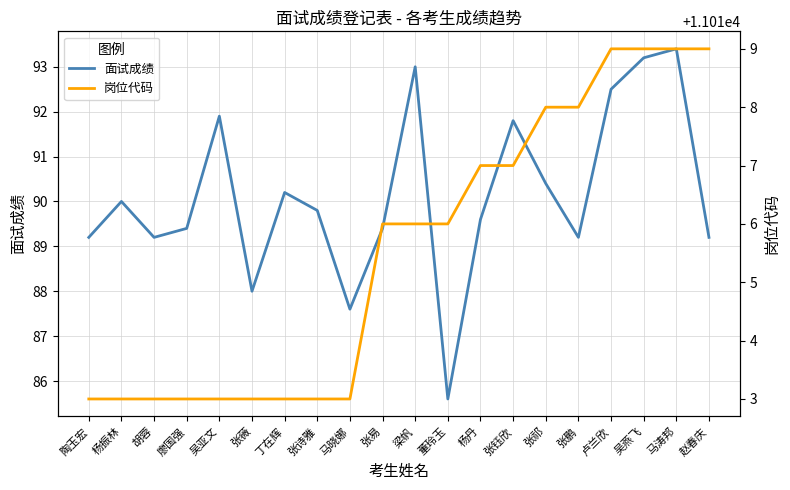

Rank the series by their maximum value, from highest to lowest.

岗位代码, 面试成绩